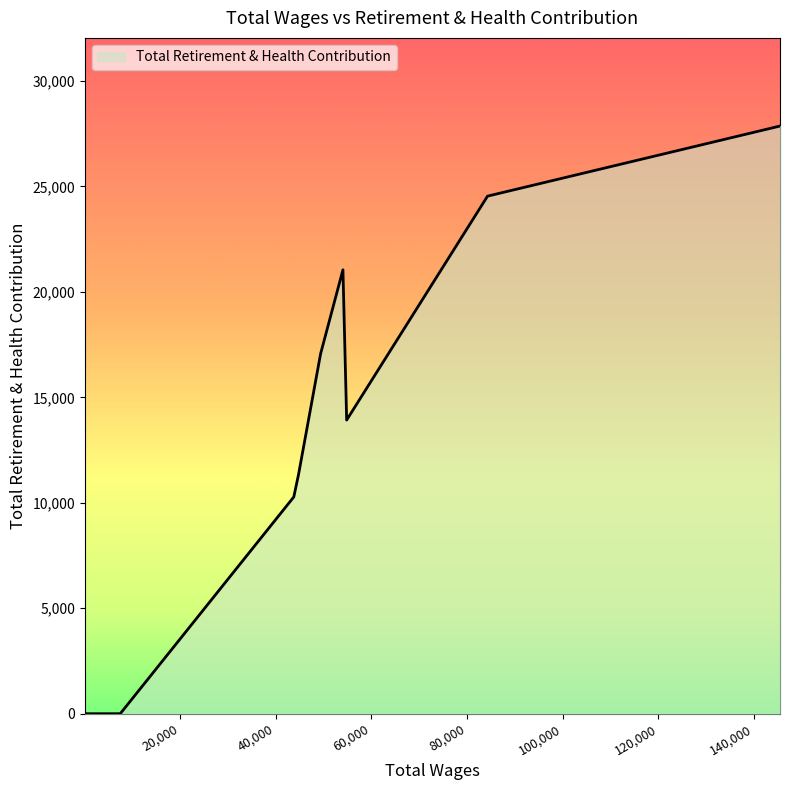

What is the difference between the maximum and minimum values?

27863